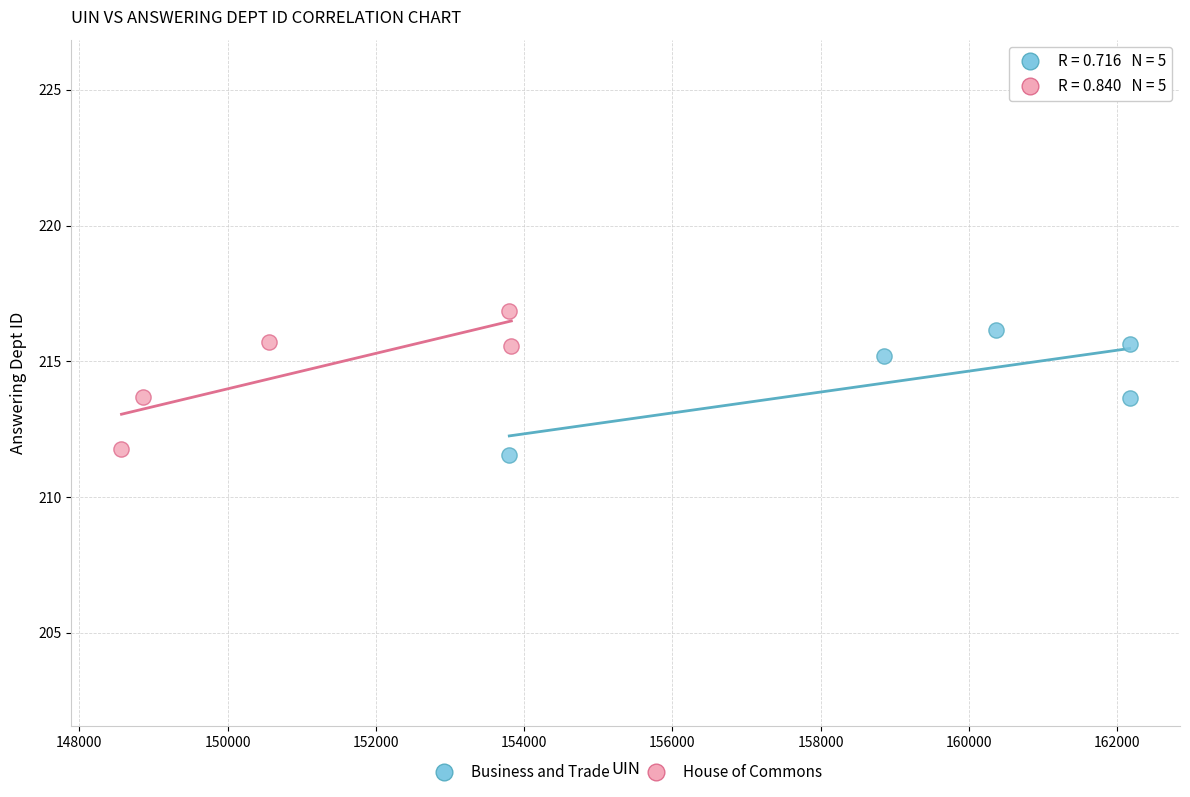

Which series contains the highest Y value?

House of Commons